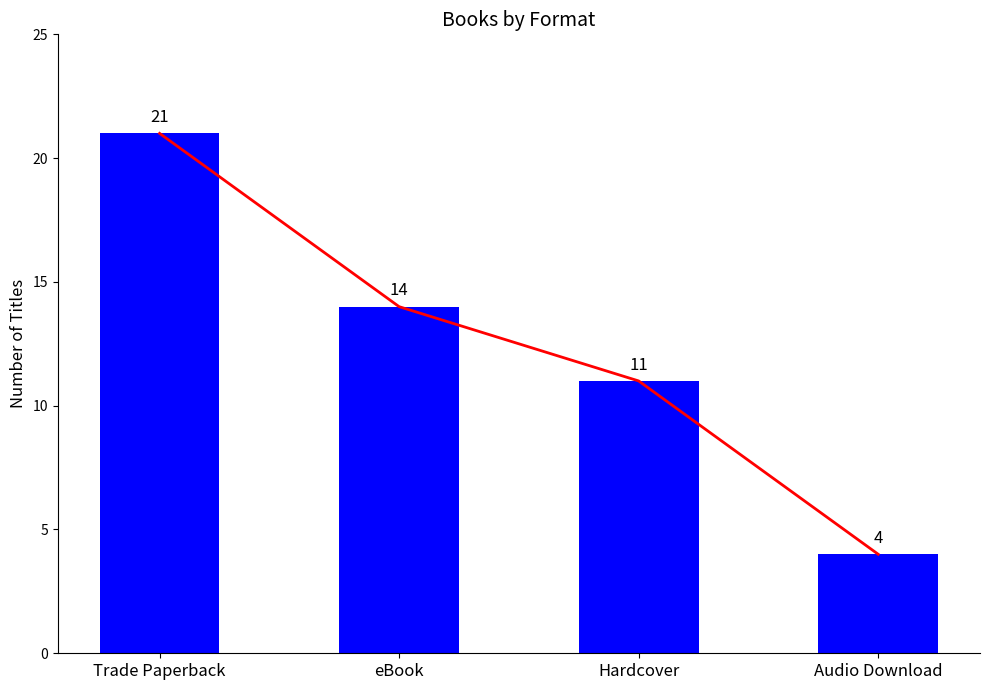

The value of Count at eBook is 14. True or false?

True